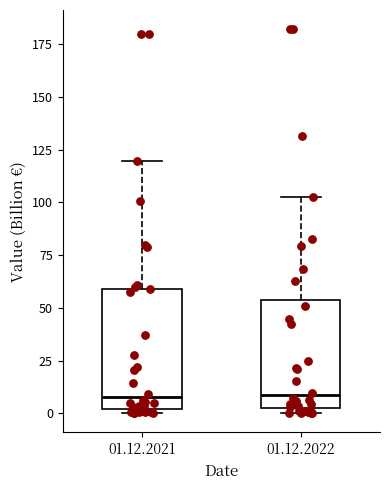

Reading left to right, transcribe this box plot: for each box, give where its median line is, the range the box spans, and where its two whiskers end, as read against the y-axis. The values are not printed on the chart, so give them approximately, as read against the axis.

01.12.2021: median 10, box 0 to 60, whiskers 0 (just below the box's lower edge) to 120
01.12.2022: median 10, box 5 to 55, whiskers 0 to 105